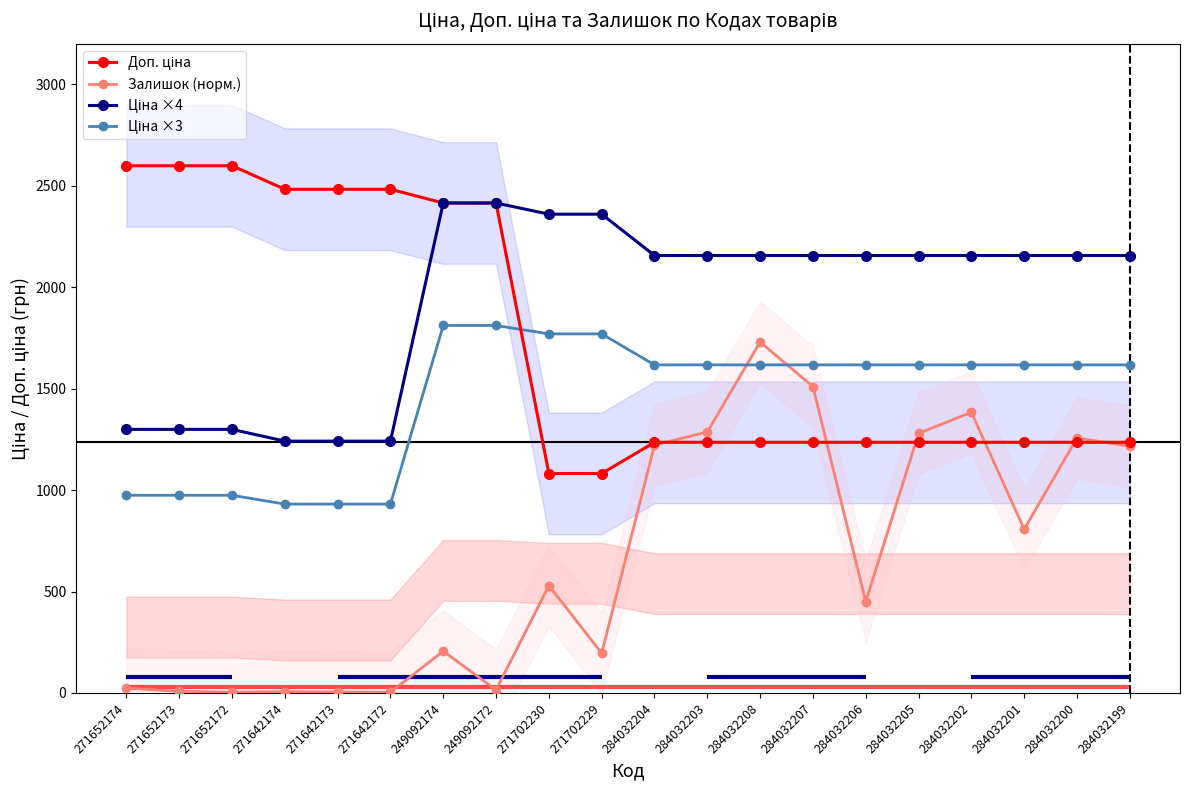

Reading left to right, transcribe all the data shown in this chart.

Доп. ціна: 2598.3	2598.3	2598.3	2482.4	2482.4	2482.4	2414.8	2414.8	1081.7	1081.7	1235.4	1235.4	1235.4	1235.4	1235.4	1235.4	1235.4	1235.4	1235.4	1235.4
Залишок (норм.): 23.0	8.6	3.6	6.5	5.0	3.6	206.0	15.1	529.4	195.9	1221.6	1286.5	1729.5	1509.8	449.5	1279.3	1383.7	806.7	1256.9	1215.9
Ціна ×4: 1299.2	1299.2	1299.2	1241.2	1241.2	1241.2	2414.8	2414.8	2359.6	2359.6	2156.0	2156.0	2156.0	2156.0	2156.0	2156.0	2156.0	2156.0	2156.0	2156.0
Ціна ×3: 974.4	974.4	974.4	930.9	930.9	930.9	1811.1	1811.1	1769.7	1769.7	1617.0	1617.0	1617.0	1617.0	1617.0	1617.0	1617.0	1617.0	1617.0	1617.0